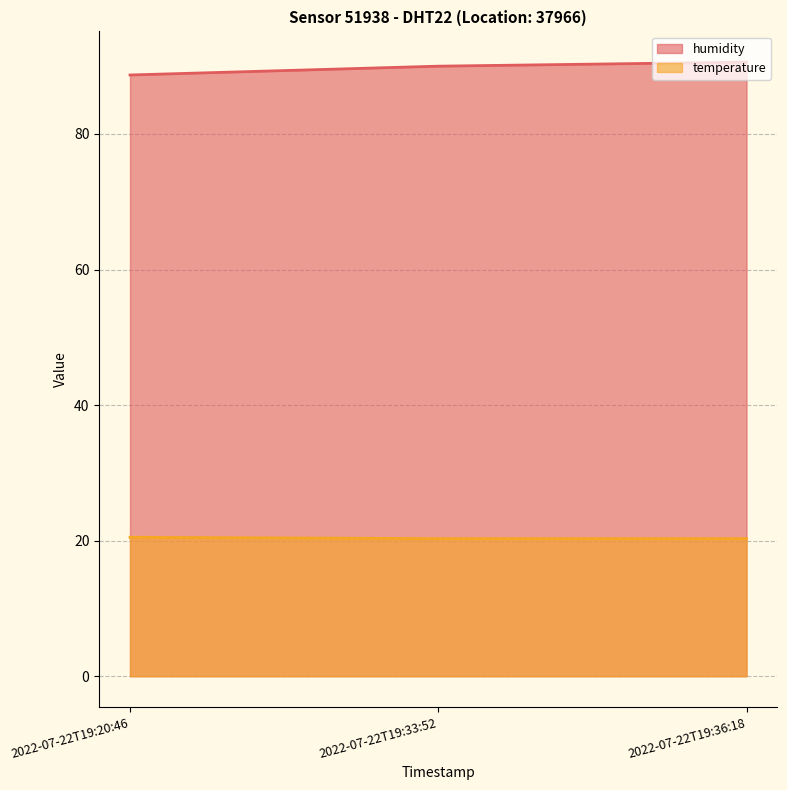

Rank the series by their average value, from lowest to highest.

temperature, humidity